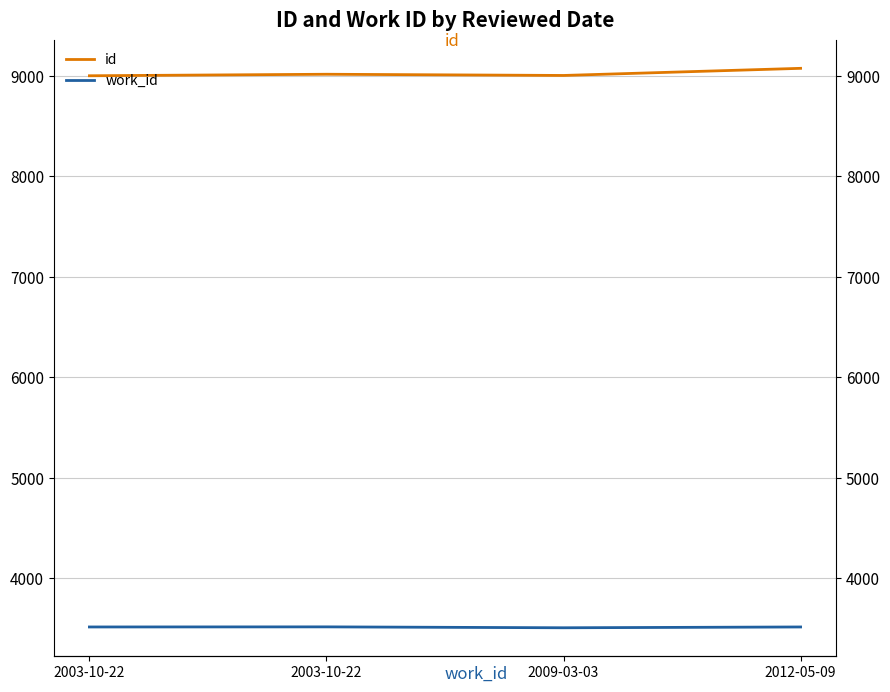

Which series has the widest spread of values?

id